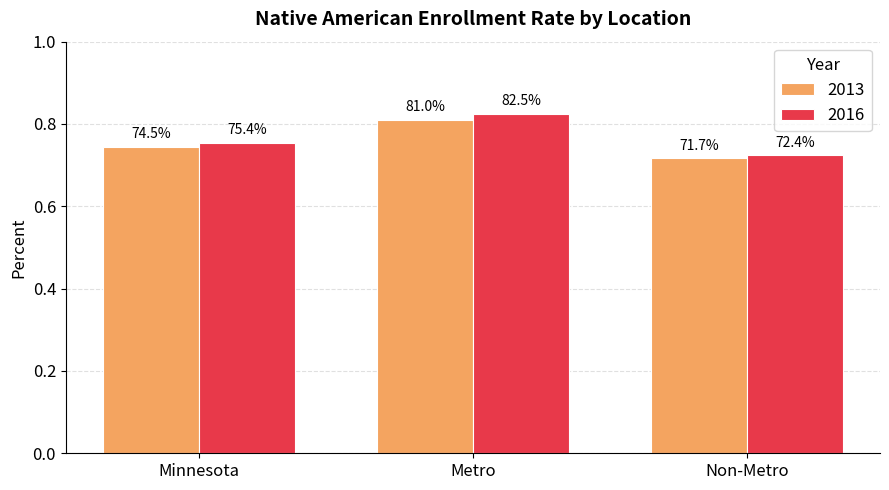

Reading left to right, what are all the values shown in this chart?

2013: 0.7	0.8	0.7
2016: 0.8	0.8	0.7